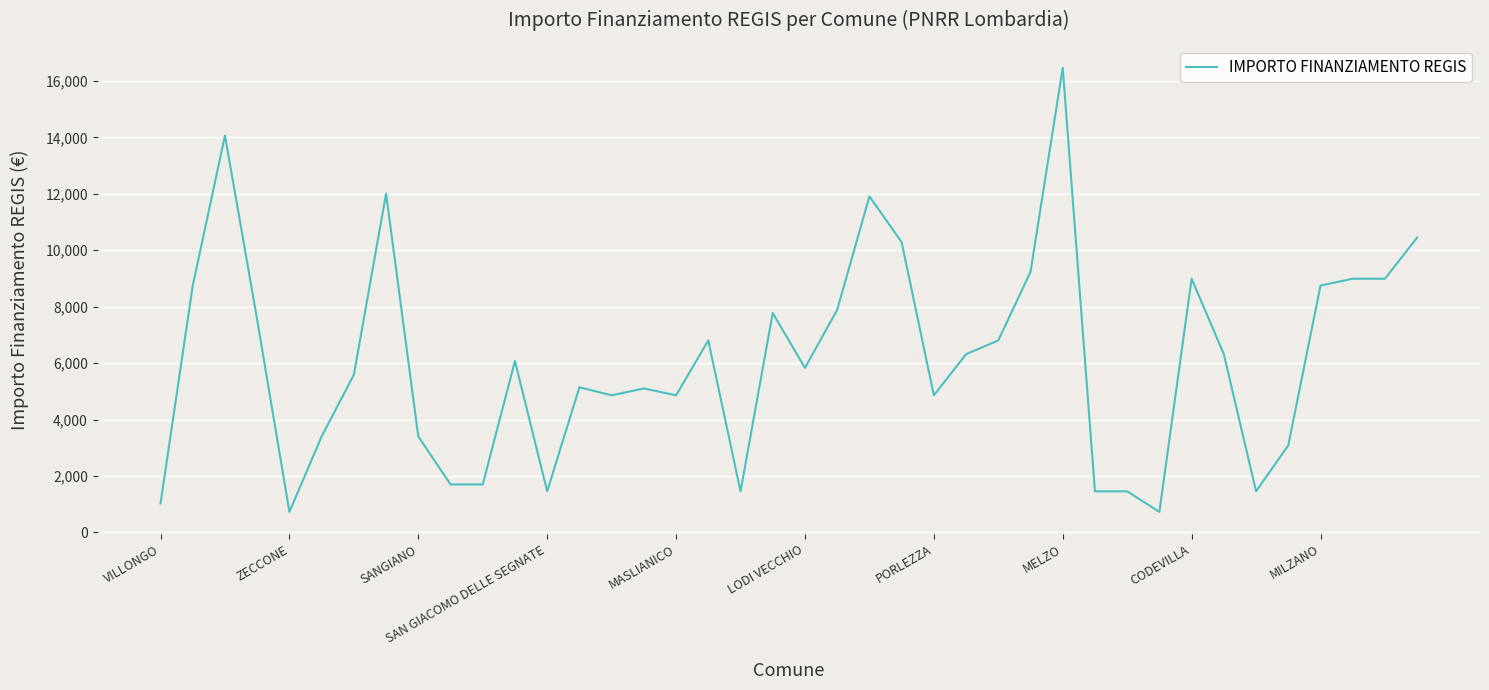

What is the greatest value displayed?

16464